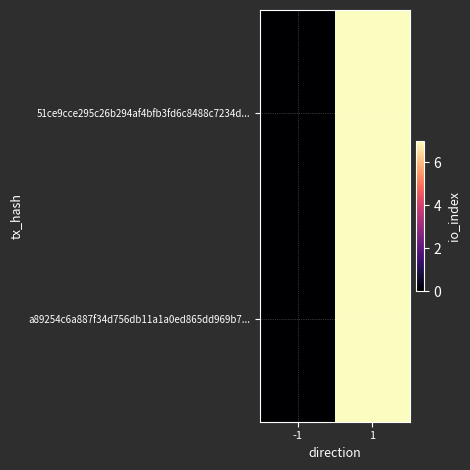

Which category has the lowest value across all series?

-1